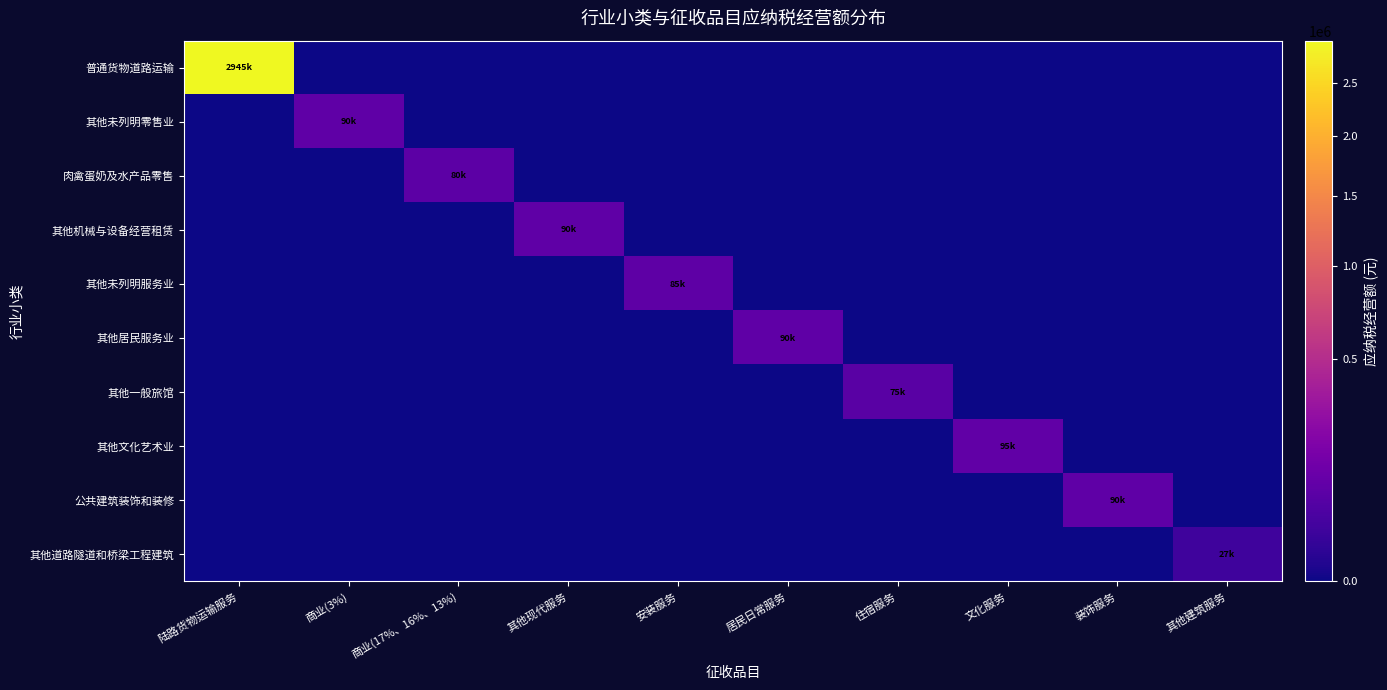

At how many categories does at least one series exceed 121842?

1